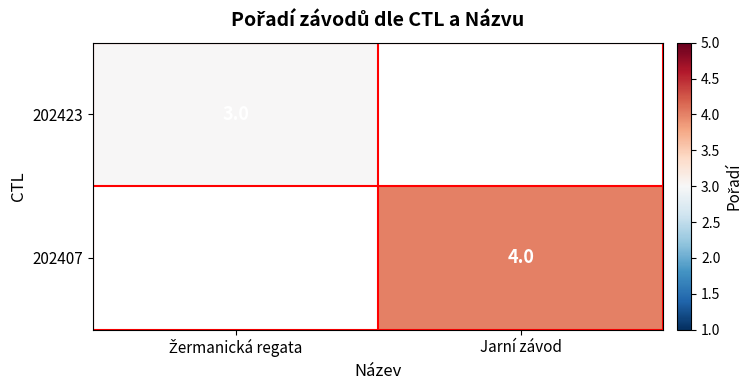

True or false: 202407 has a value of 4 at Jarní závod.

True